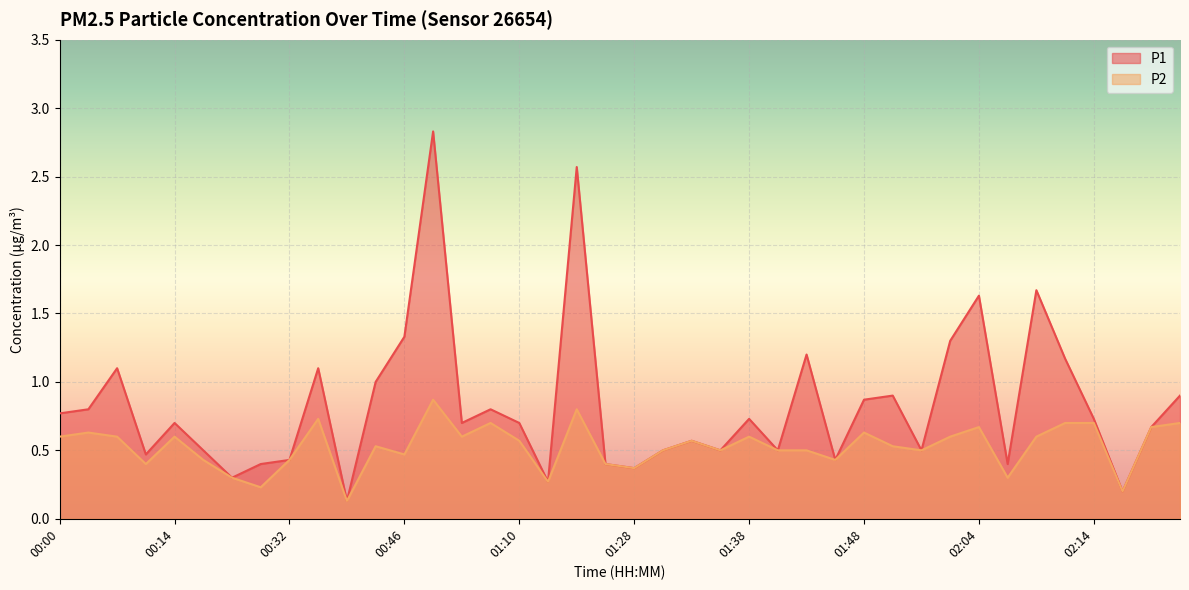

Which has a higher value, 01:28 or 01:35?

01:35